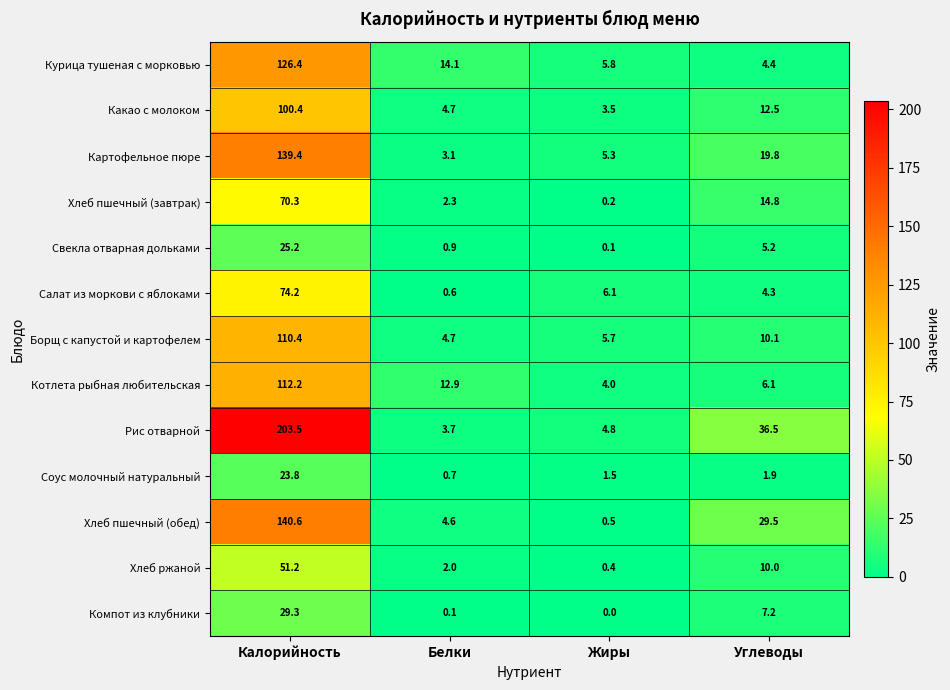

Which series has the largest total across all categories?

Рис отварной